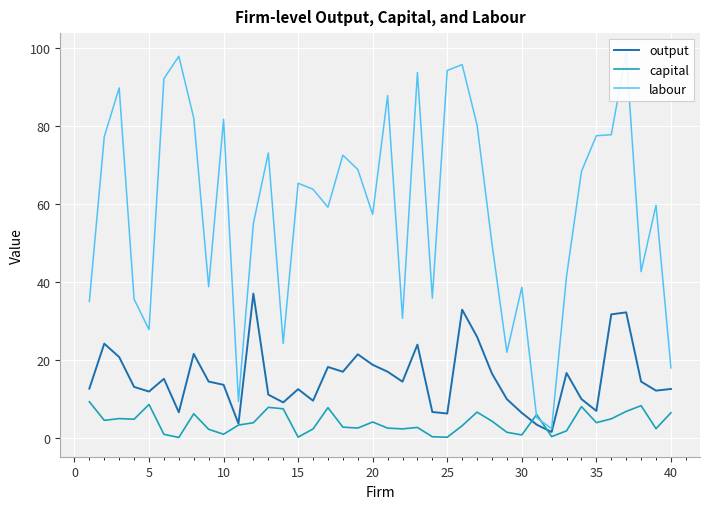

What is the highest value of the output series?

37.1